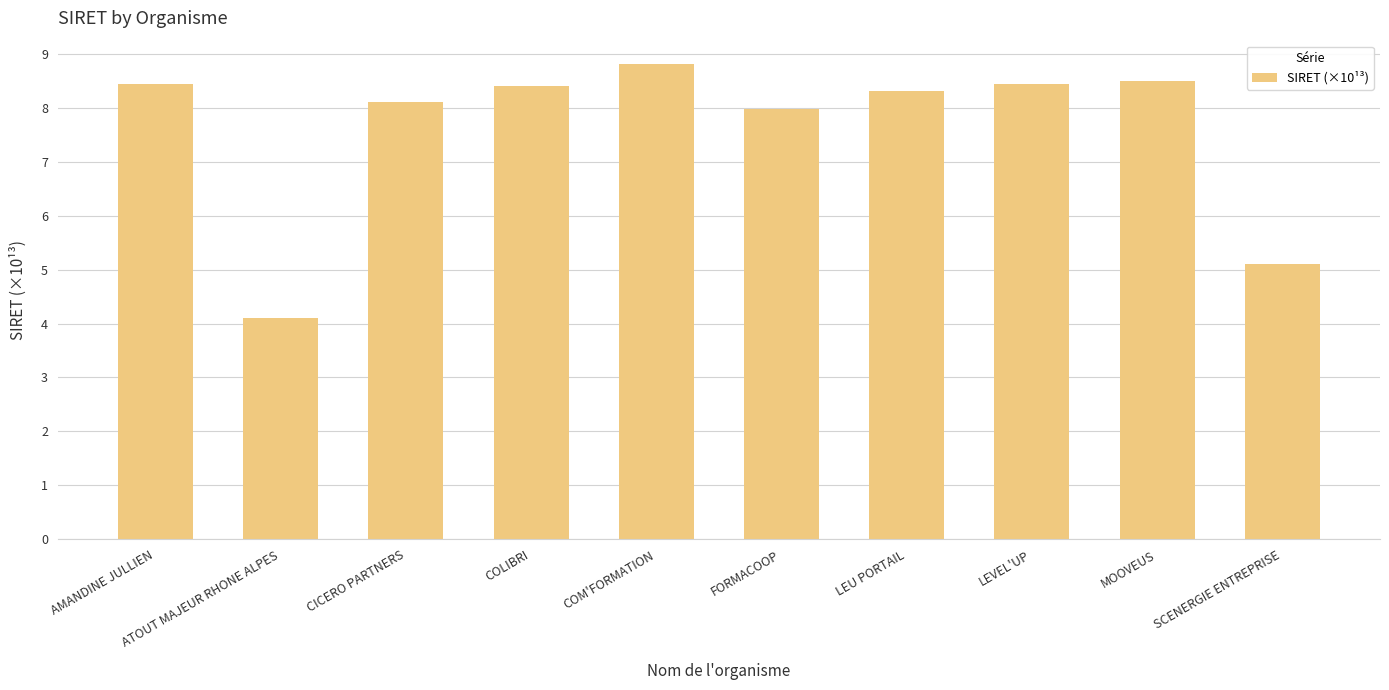

How many bars are there in total?

10